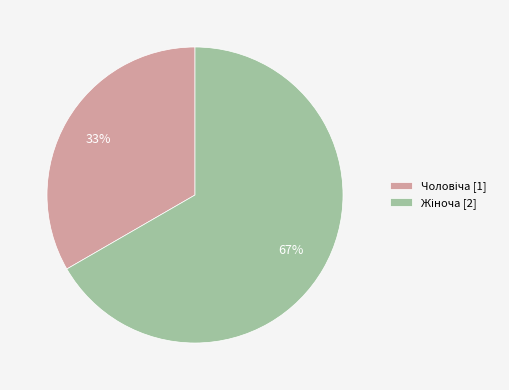

Is there any slice that represents more than half of the pie?

Yes